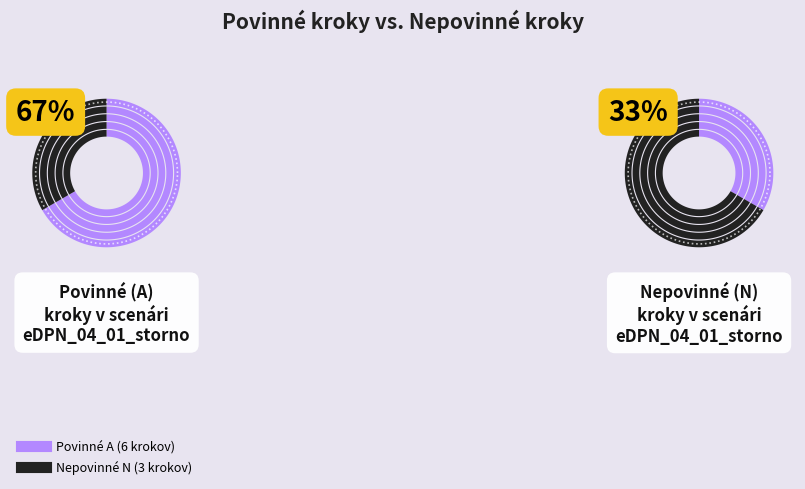

To the nearest percent, what is the average slice percentage?

50%